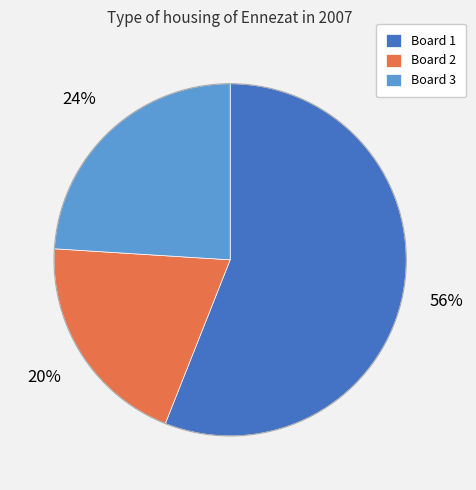

What is the smallest slice in the pie chart?

Board 2